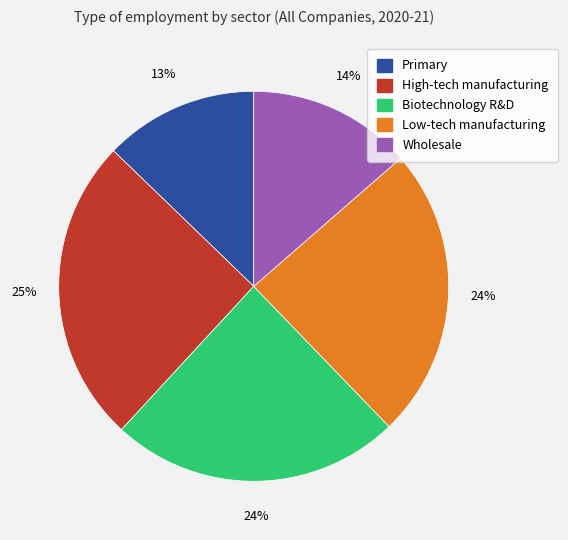

Is there any slice that represents more than half of the pie?

No